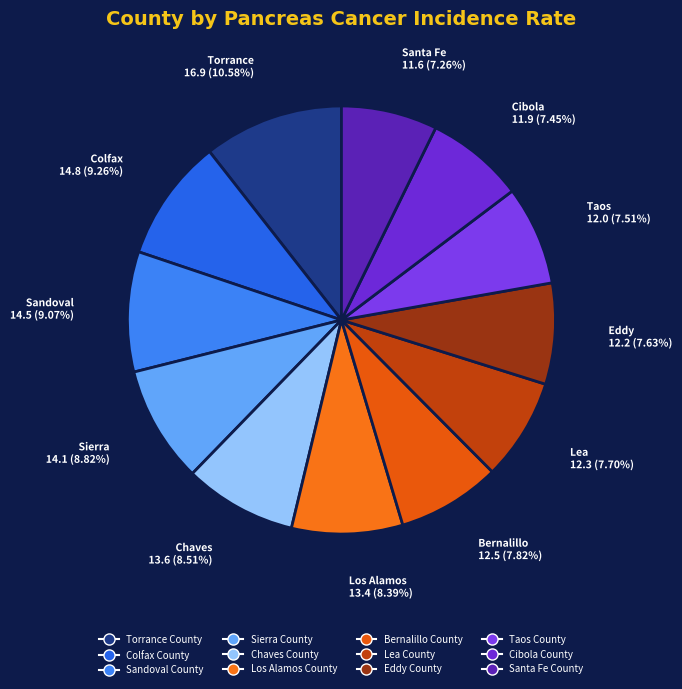

Is it true that Lea County is 18% of the pie?

False